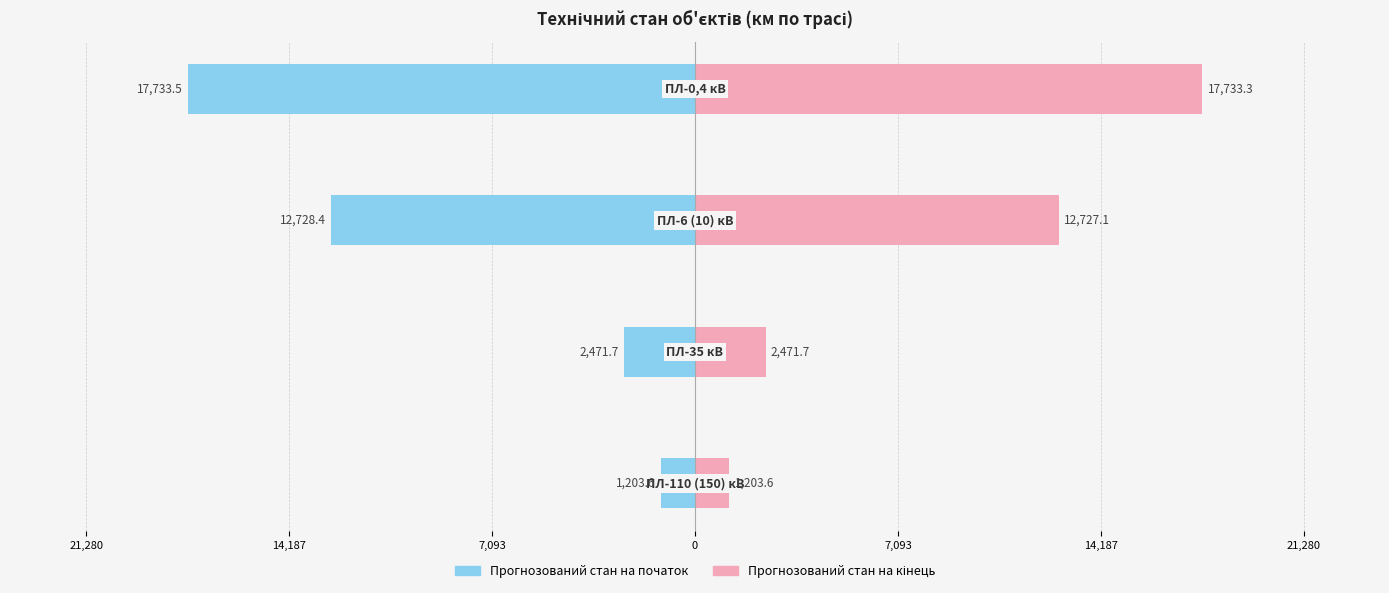

What is the difference between the maximum and second lowest values in the Прогнозований стан на початок series?

15261.8